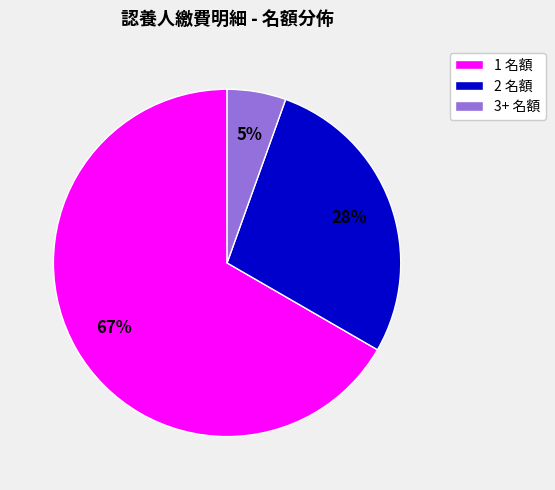

To the nearest percent, what is the average slice percentage?

33%